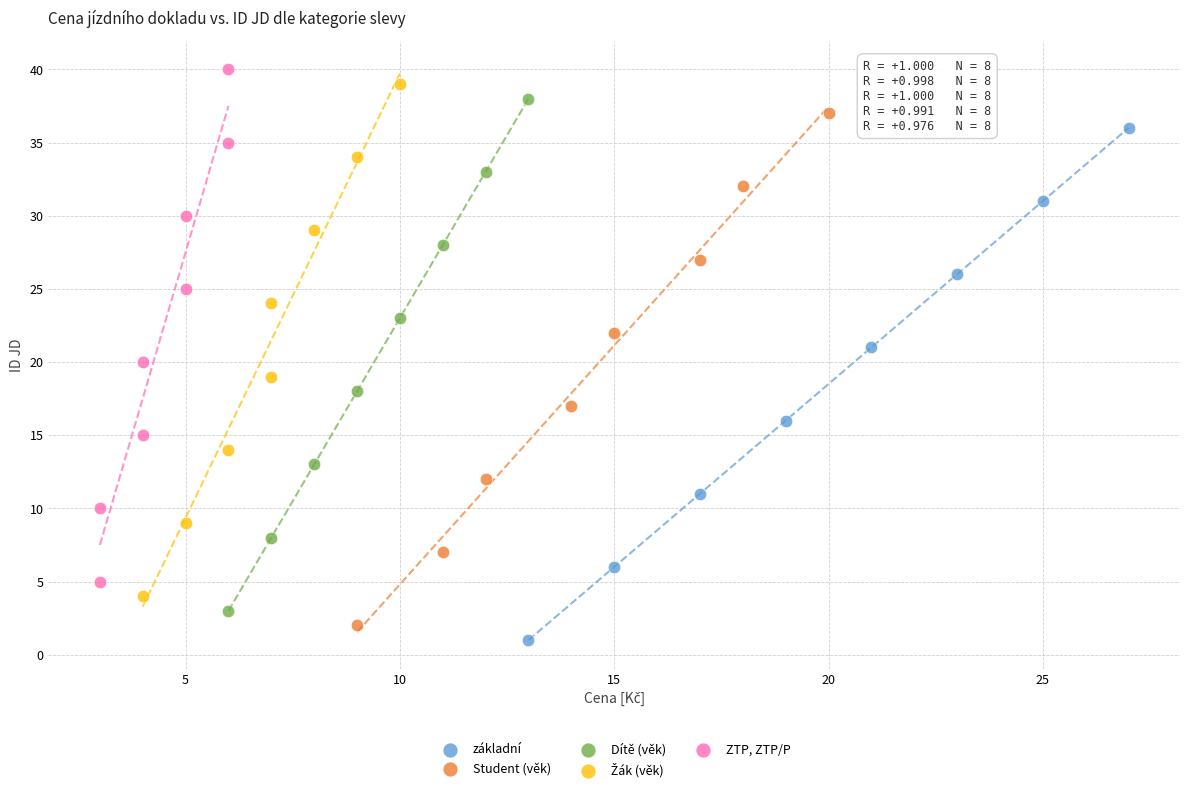

Which series contains the highest Y value?

ZTP, ZTP/P